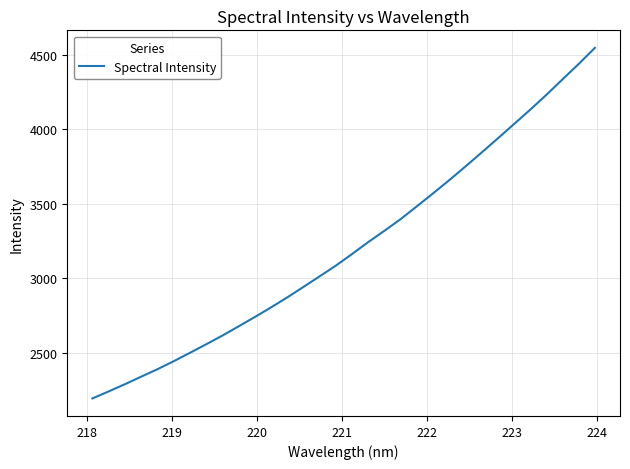

How many lines are shown in the chart?

1